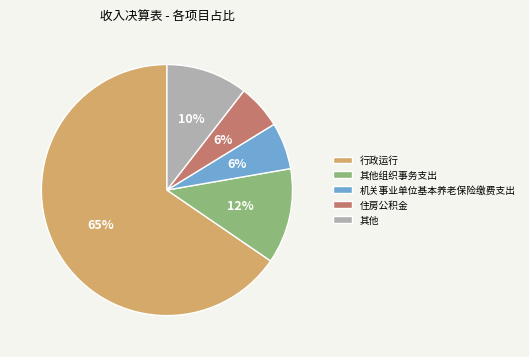

What is the ratio of the value at 住房公积金 to the value at 机关事业单位基本养老保险缴费支出?

1.0